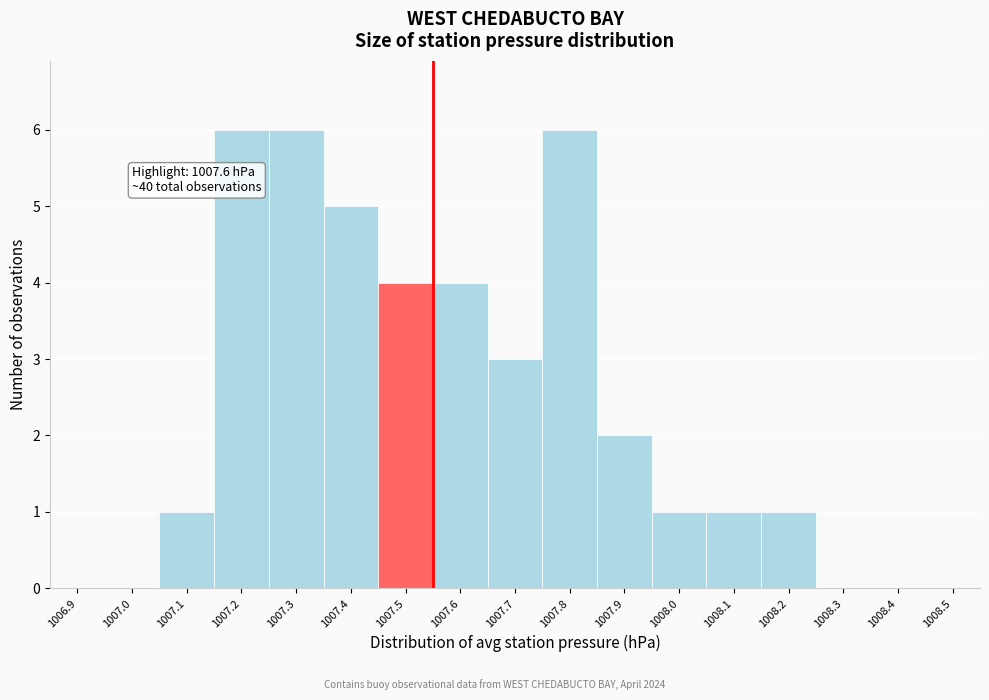

Reading left to right, transcribe all the data shown in this chart.

1006.9=0	1007.0=0	1007.1=1	1007.2=6	1007.3=6	1007.4=5	1007.5=4	1007.6=4	1007.7=3	1007.8=6	1007.9=2	1008.0=1	1008.1=1	1008.2=1	1008.3=0	1008.4=0	1008.5=0